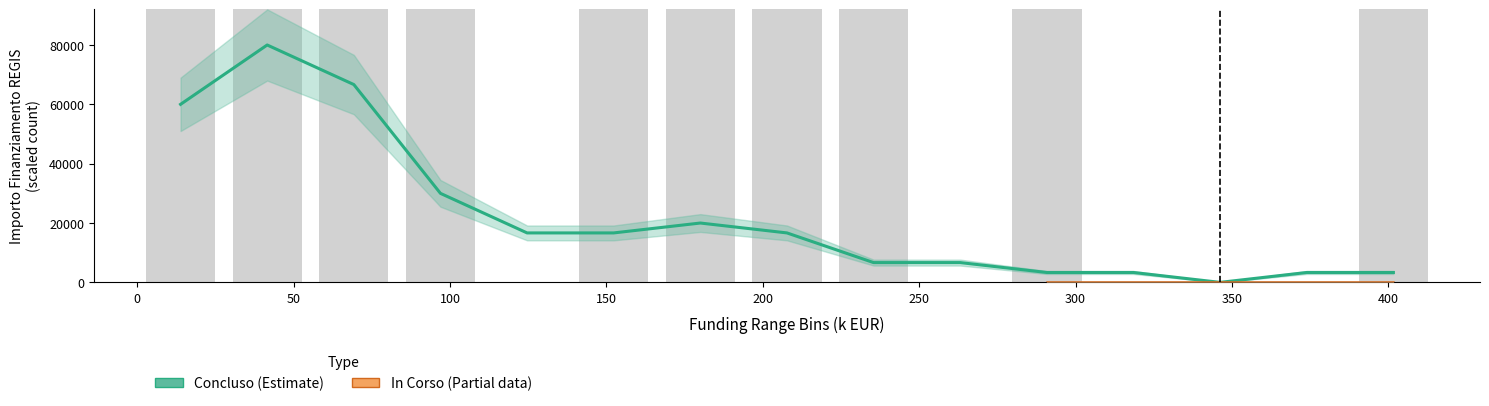

How many bars are there in total?

15